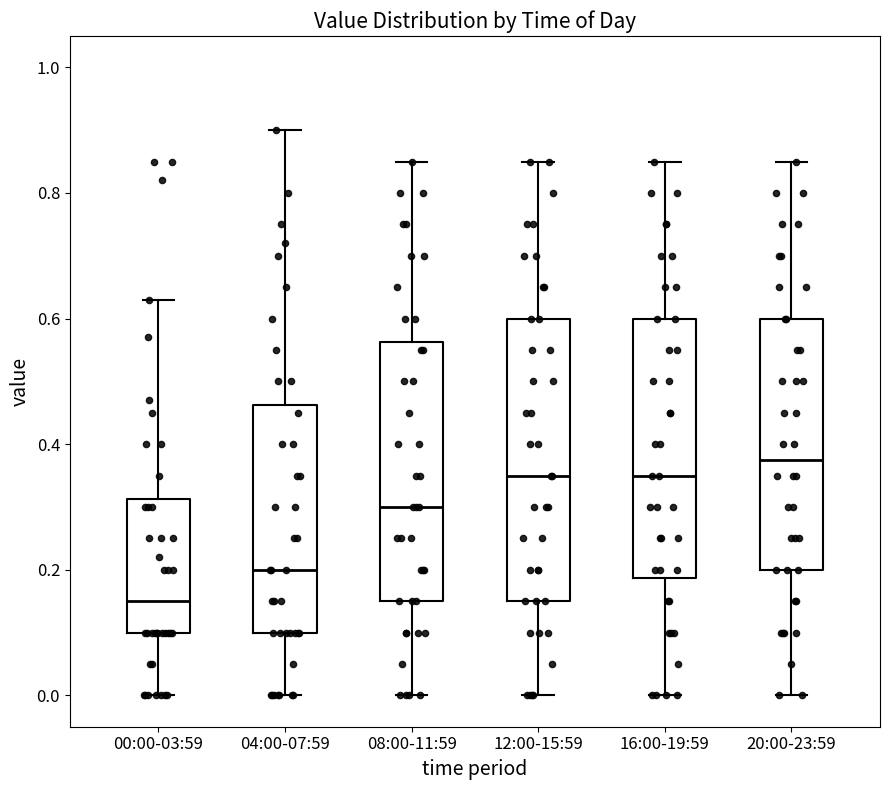

Which box is the tallest, from its lower edge to its upper edge?

12:00-15:59